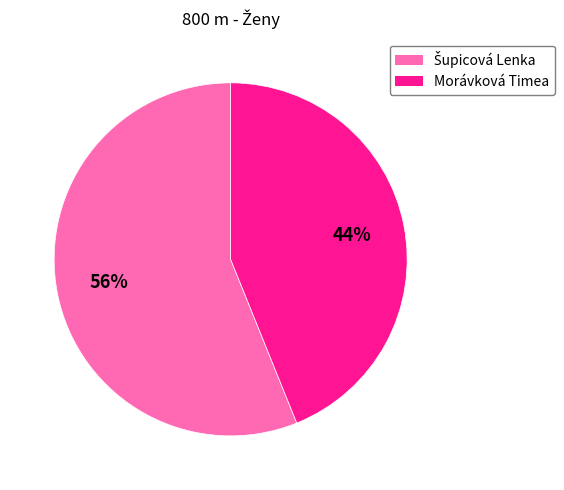

To the nearest percent, what is the difference between the largest and smallest slice percentages?

12%